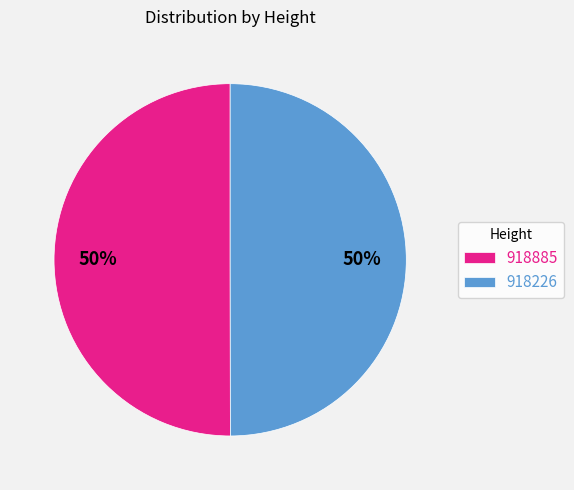

What is the ratio of the value at 918885 to the value at 918226?

1.0